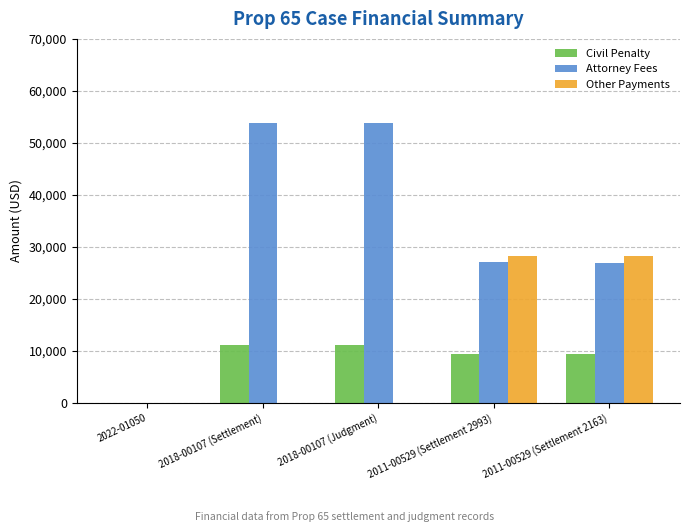

The value of Attorney Fees at 2018-00107 (Settlement) is 94574. True or false?

False